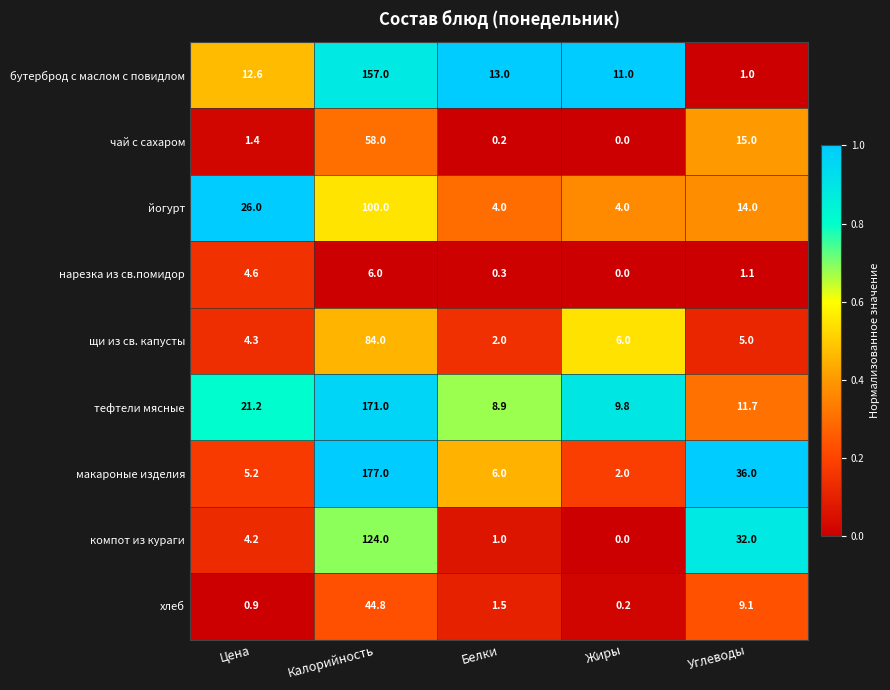

Is it true that бутерброд с маслом с повидлом equals 157.0 at Калорийность?

True